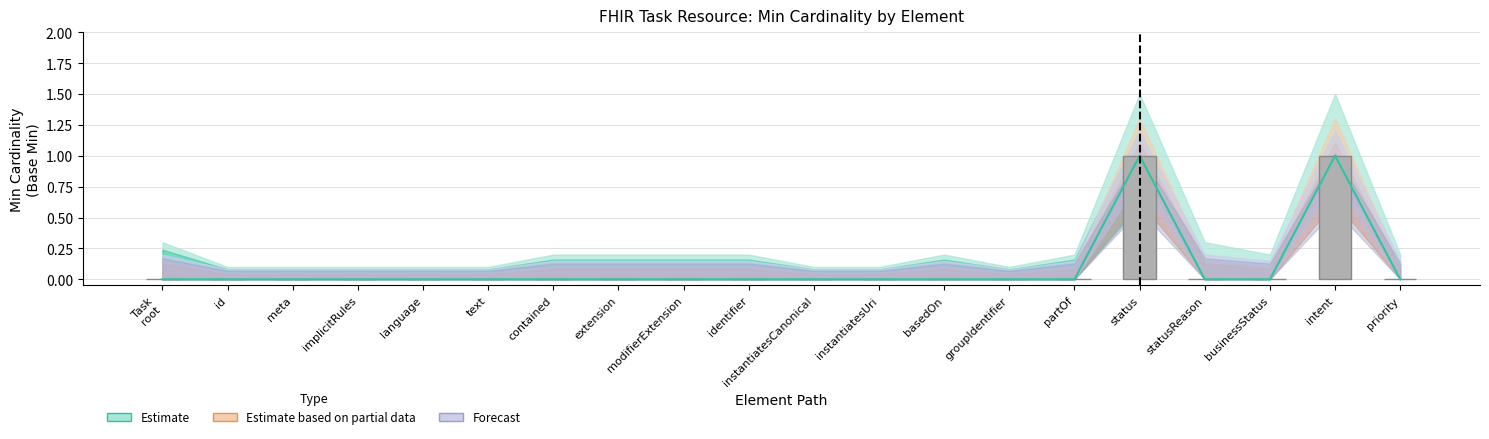

How many categories are shown in the chart?

20